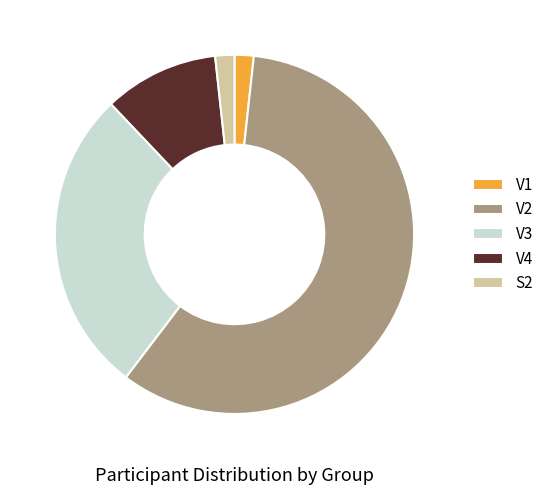

Which has a higher value, V3 or V4?

V3